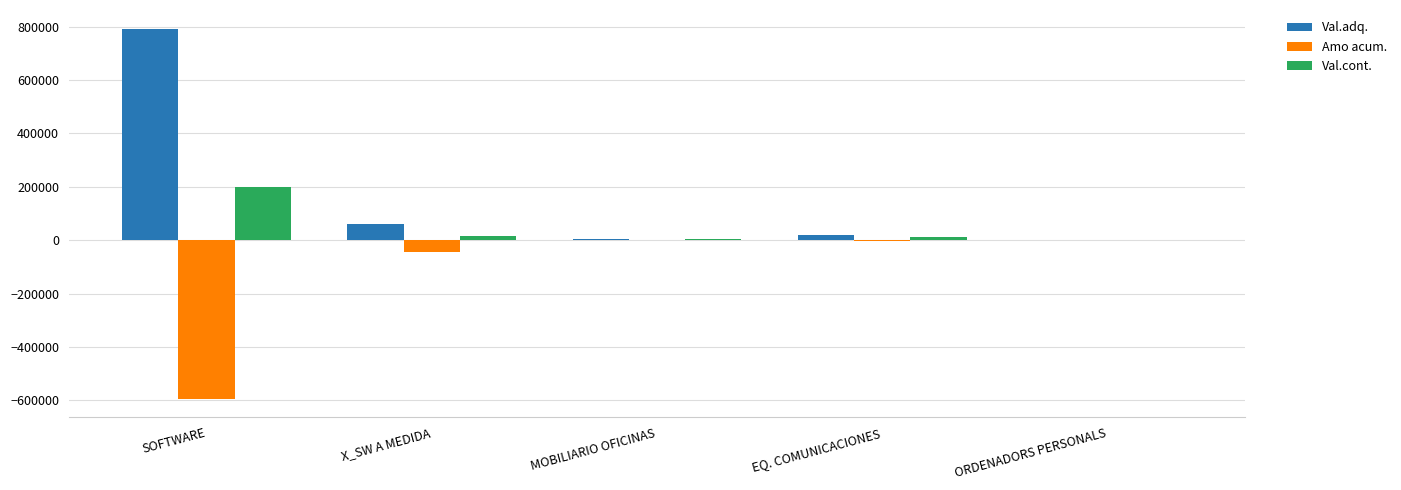

What is the average value of the Amo acum. series?

-128980.6